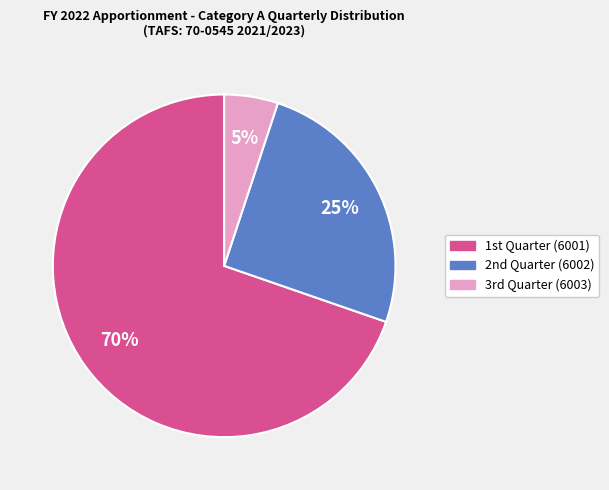

To the nearest percent, what is the difference between the largest and smallest slice percentages?

65%